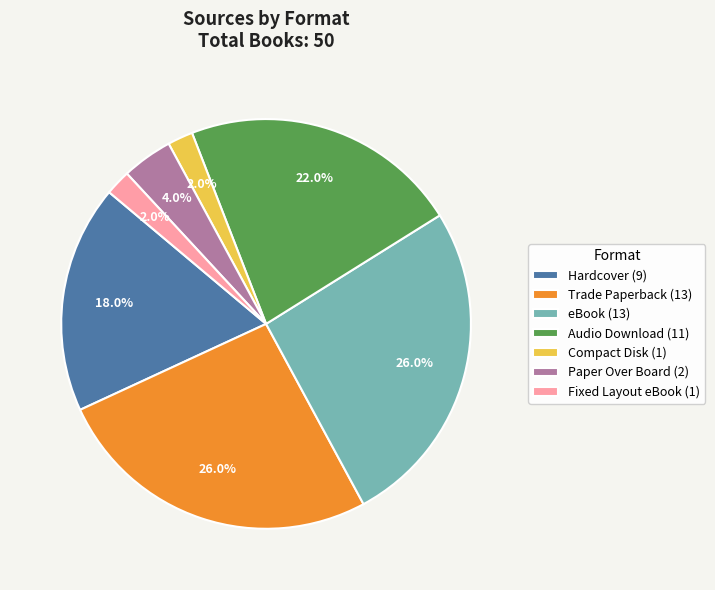

Is it true that Trade Paperback is 32% of the pie?

False